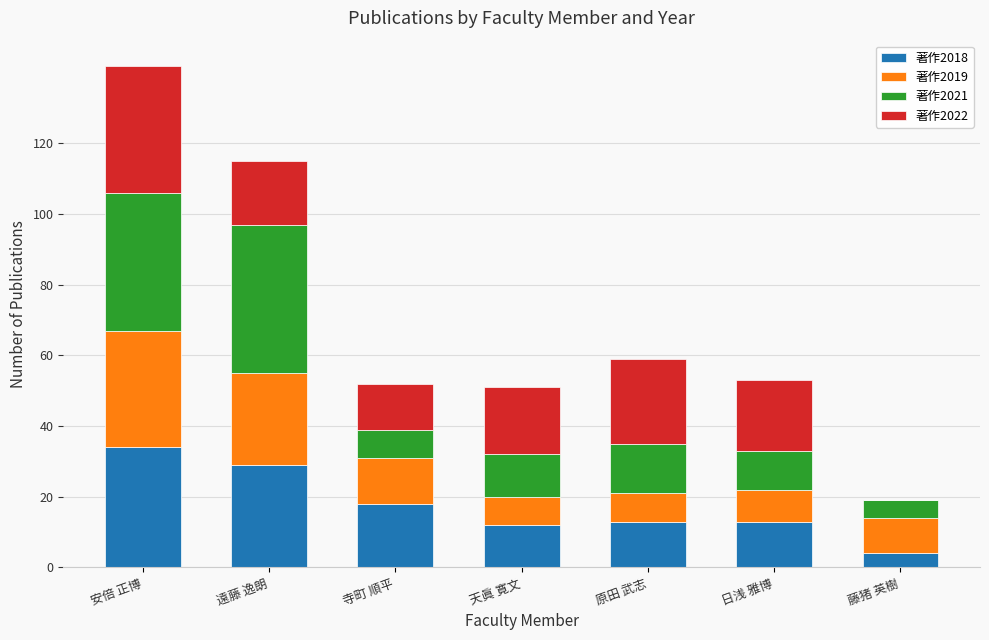

What is the maximum value for 著作2018?

34